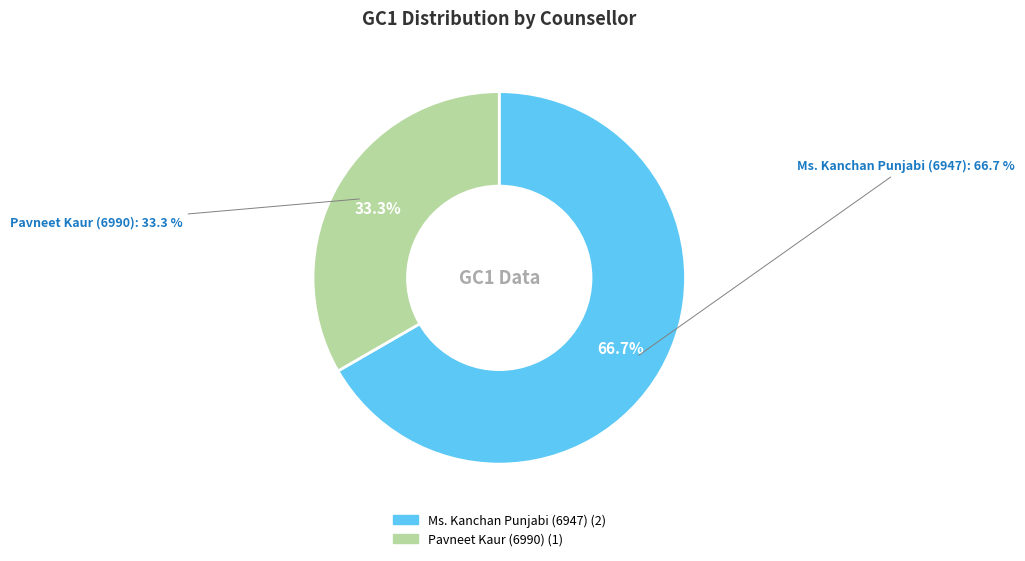

Which category has the biggest portion of the pie?

Ms. Kanchan Punjabi (6947)